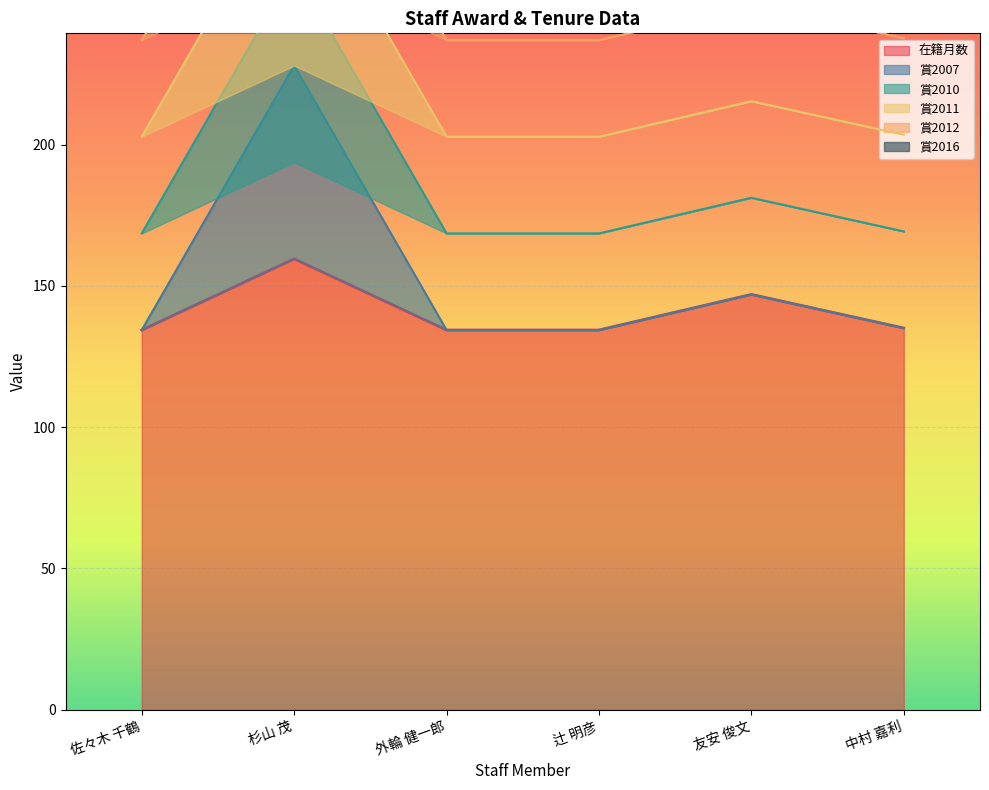

What is the approximate value of 在籍月数 at 中村 嘉利?

135.1